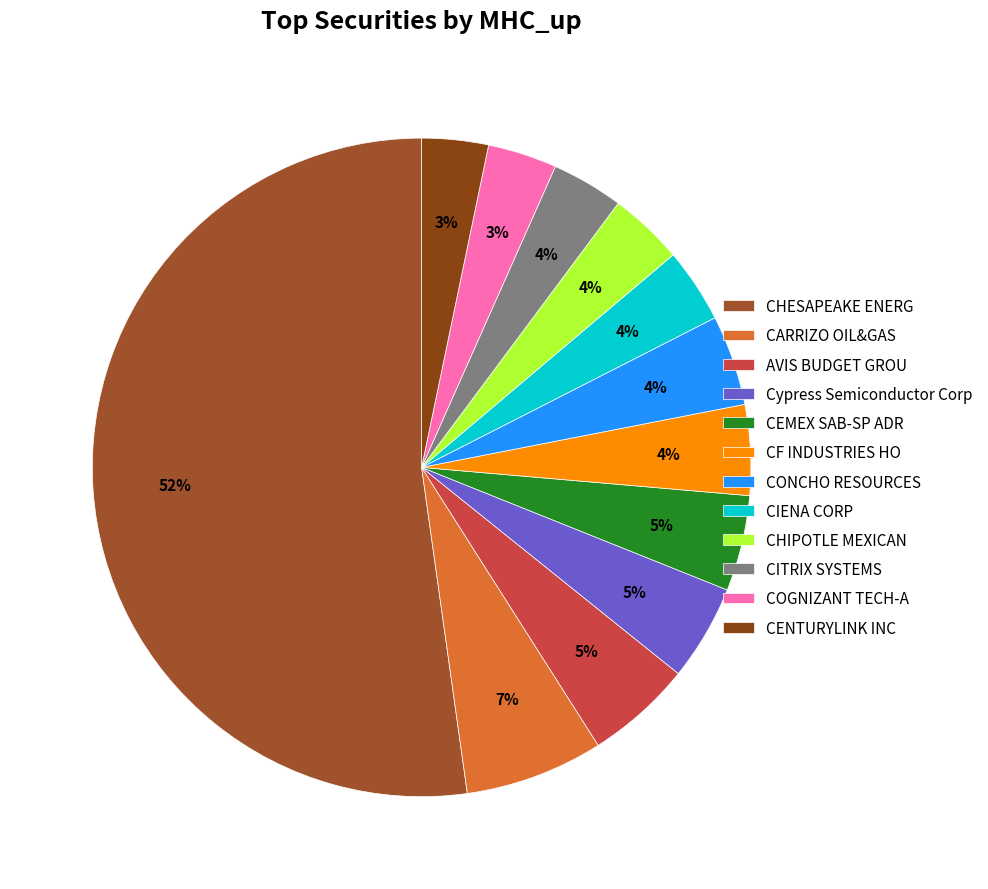

To the nearest percent, what portion does COGNIZANT TECH-A represent?

3%